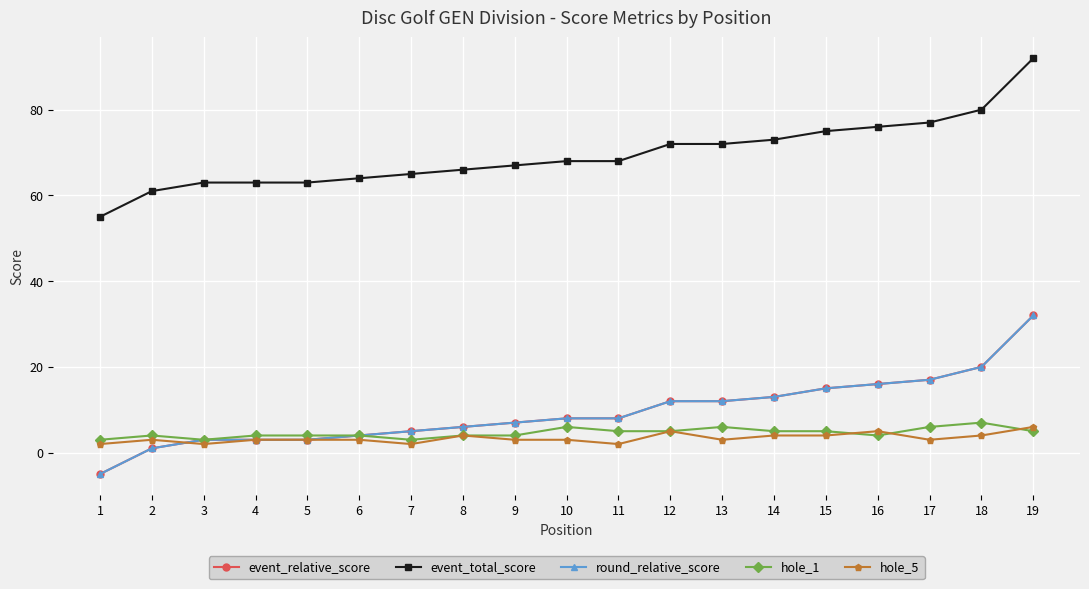

Is this an area chart (filled region under the line)?

No